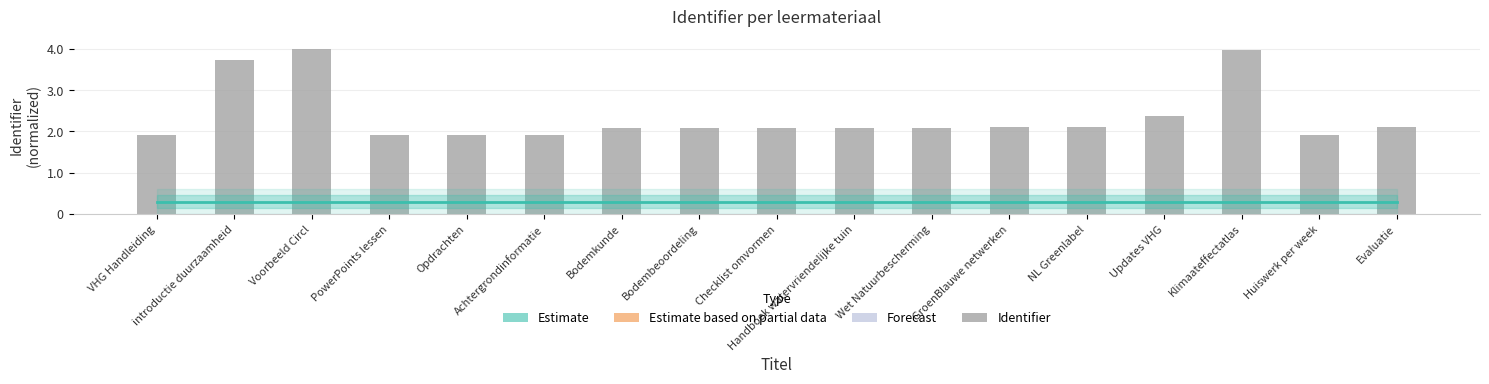

Where is Estimate nearest to the value 0?

VHG Handleiding